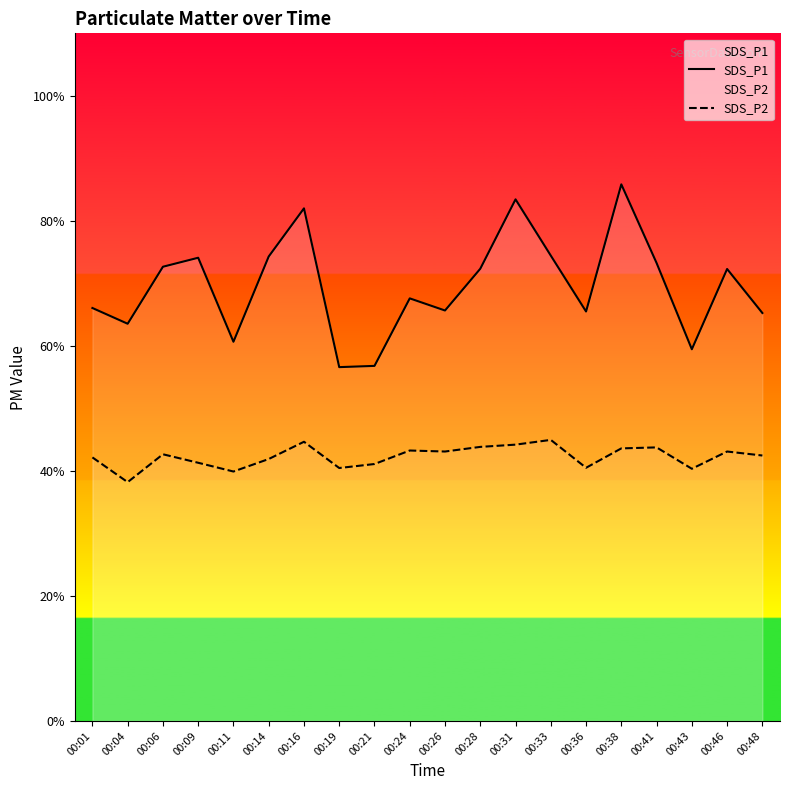

Is this an area chart (filled region under the line)?

No